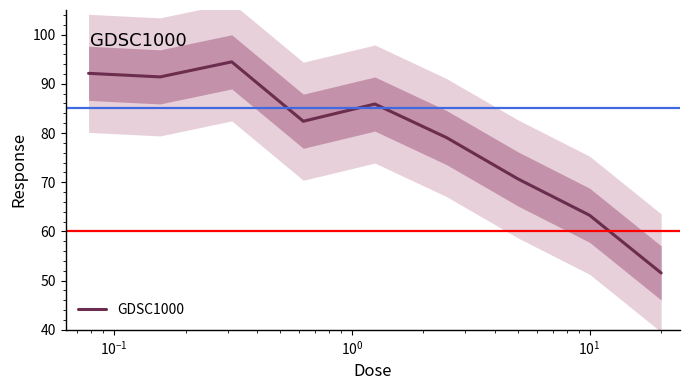

What is the lowest value of the GDSC1000 series?

51.6